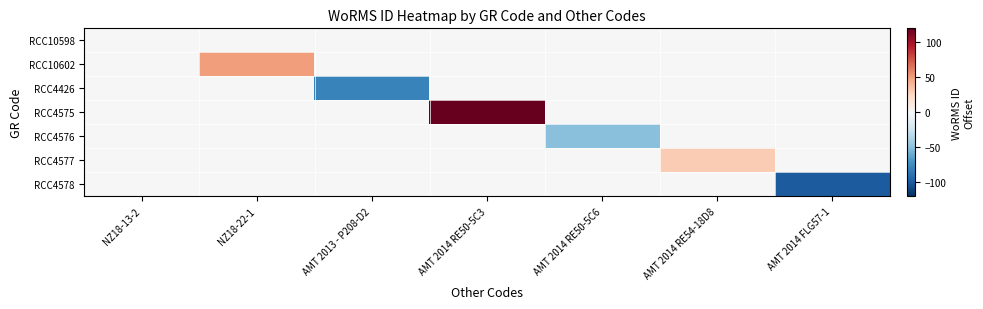

At how many categories does at least one series exceed 53?

1